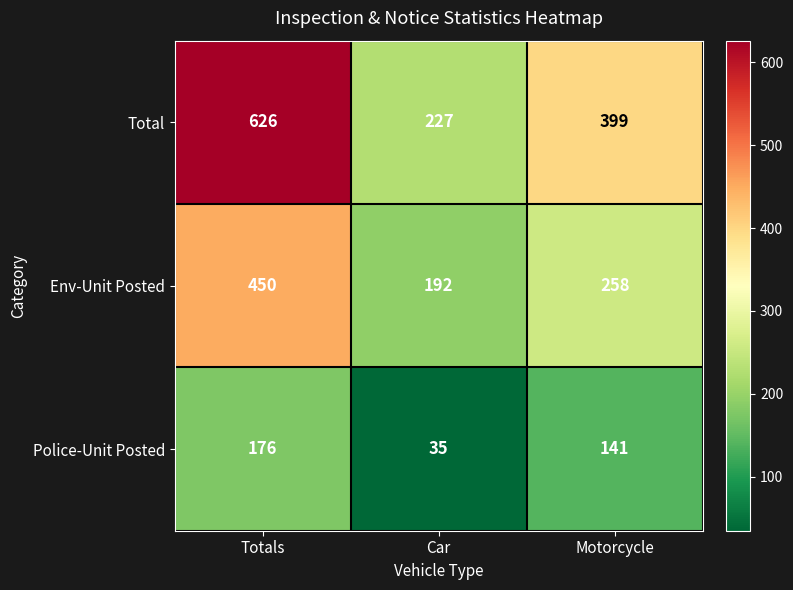

Where does the Env-Unit Posted series first go above 258?

Totals